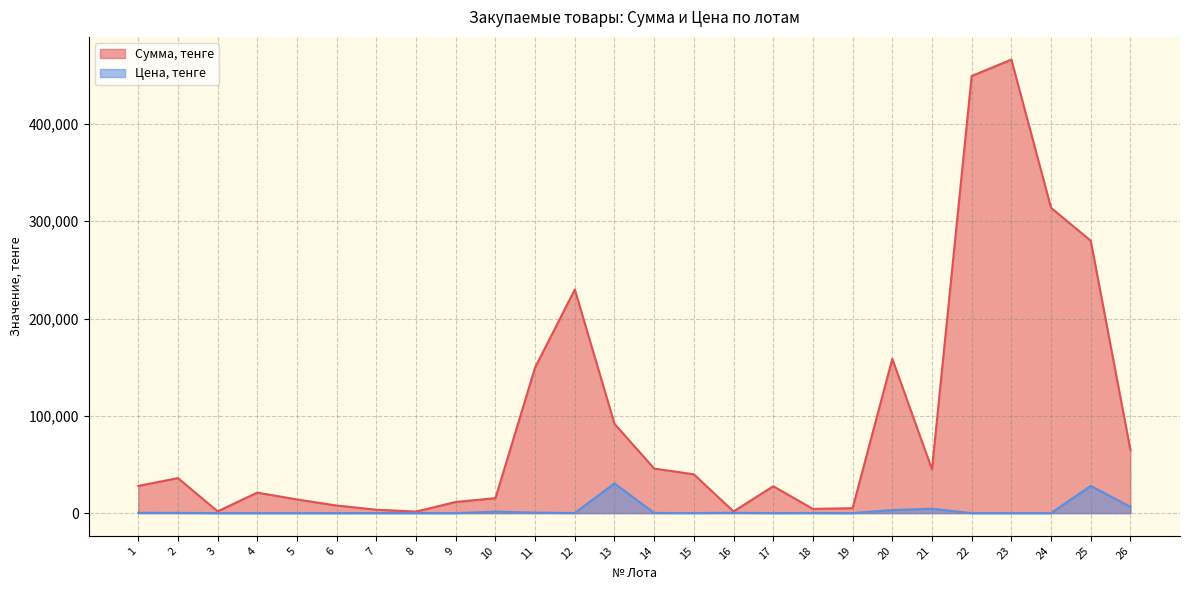

At which label does Сумма, тенге reach its peak?

23